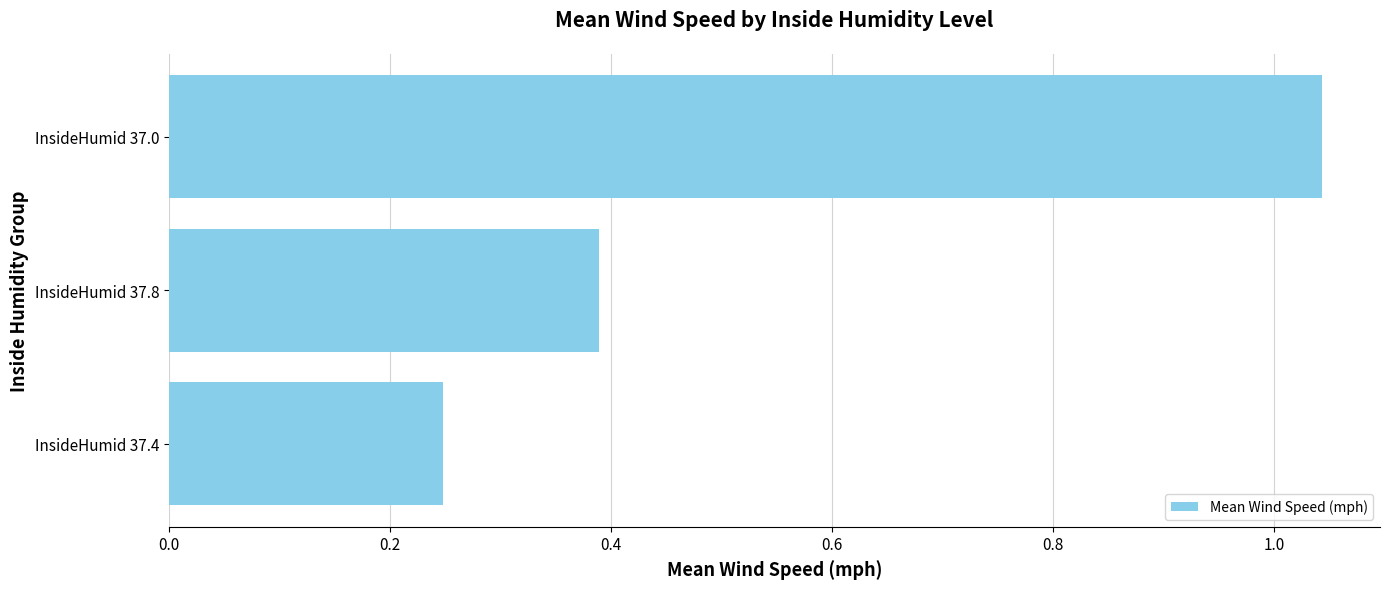

Rank the categories by value from lowest to highest.

InsideHumid 37.4, InsideHumid 37.8, InsideHumid 37.0